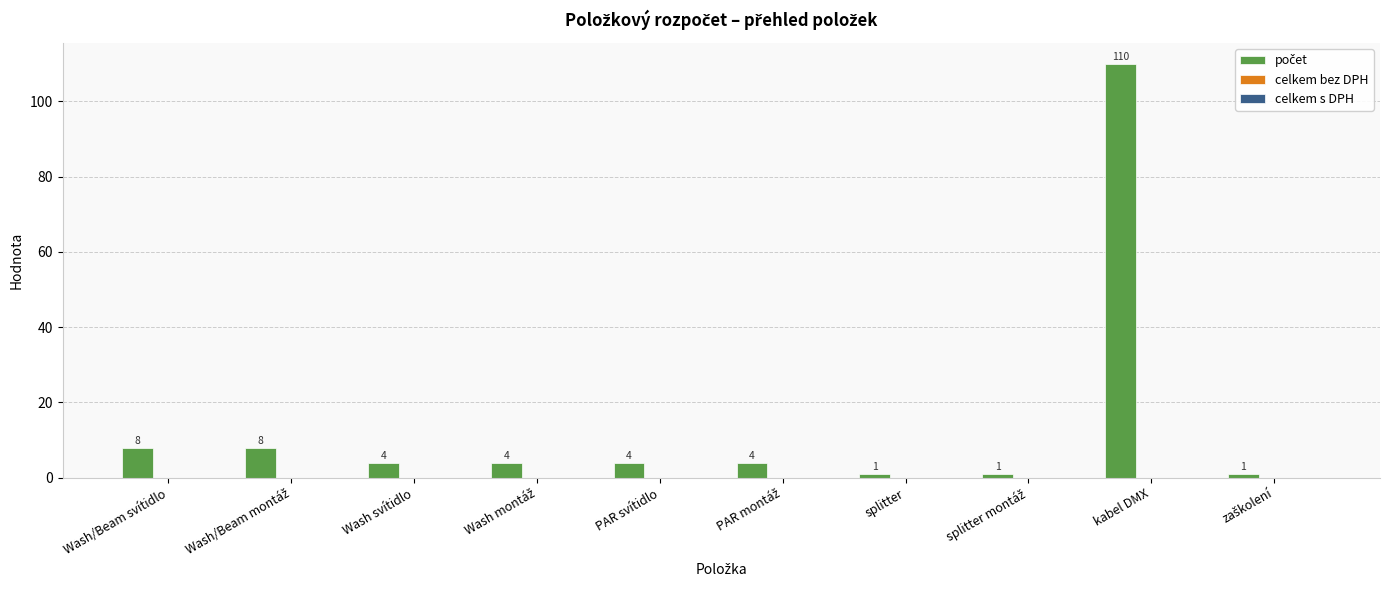

What is the label of the 3rd bar from the left?

Wash svítidlo